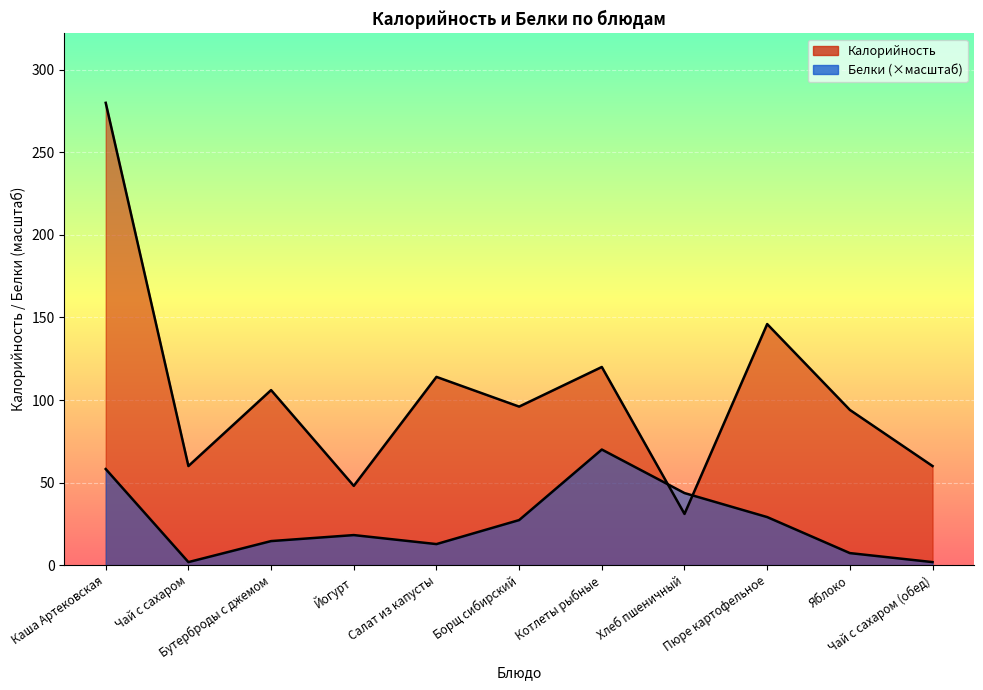

What is the value of the Белки point at the 8th from the left?

43.6